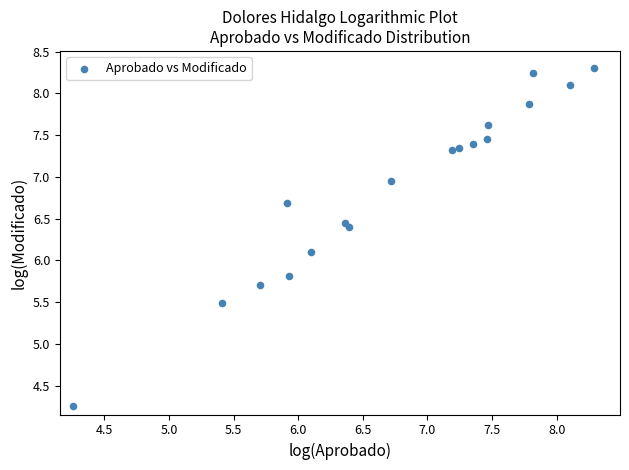

What Y value in the scatter plot is closest to 6?

6.1